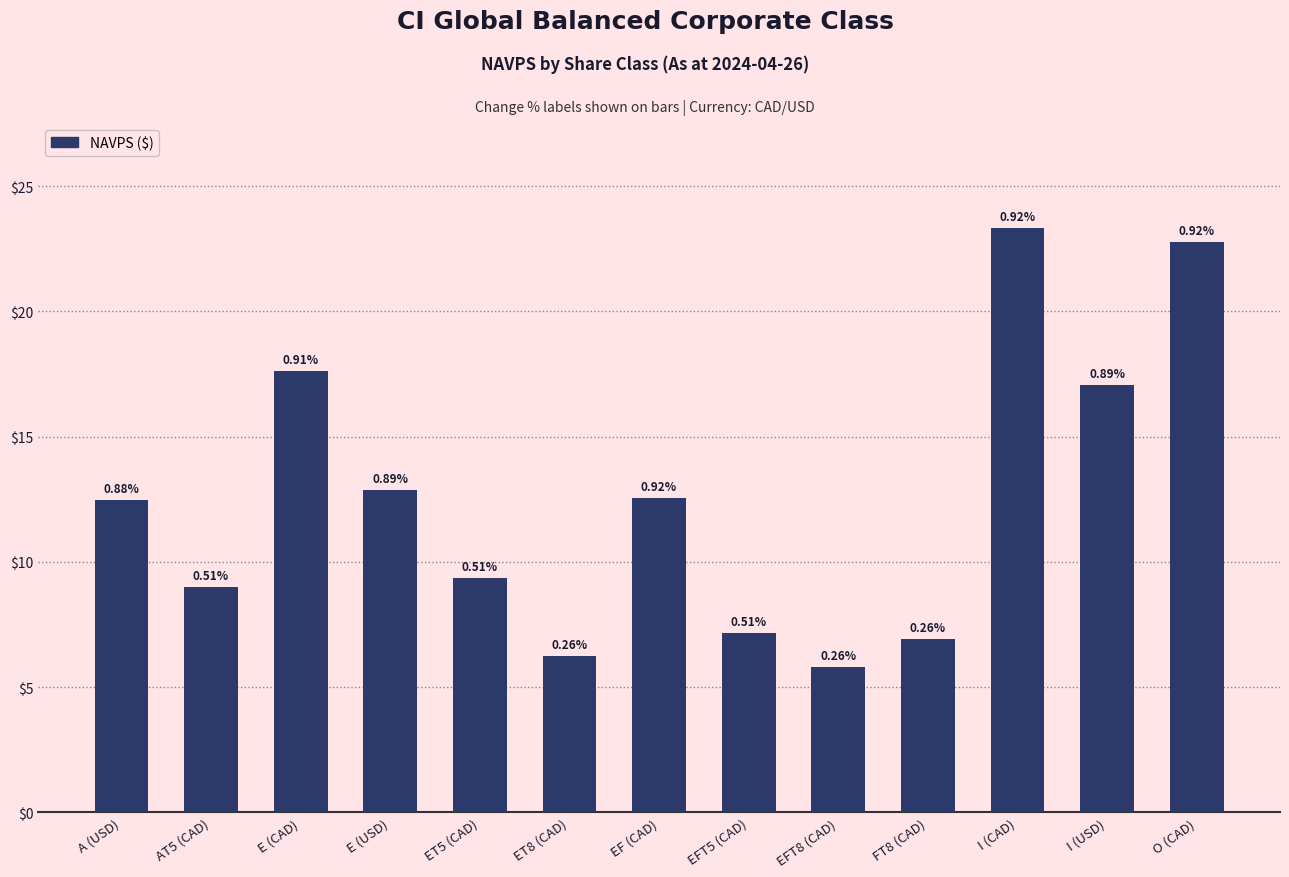

Where is the data nearest to the value 14?

E (USD)